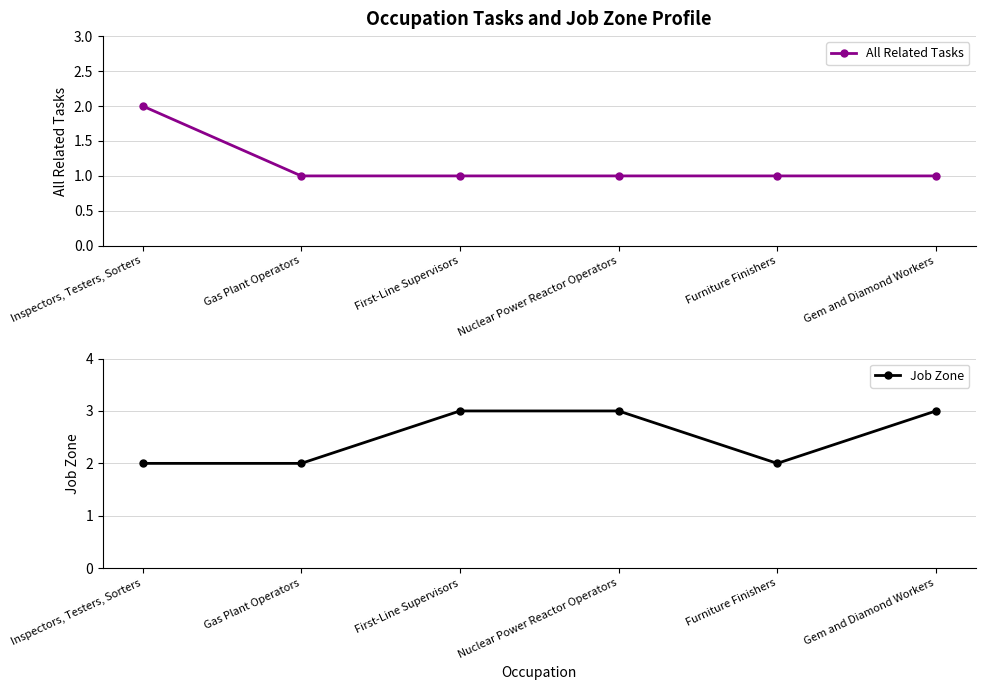

The Job Zone series shows 3 at First-Line Supervisors. True or false?

True